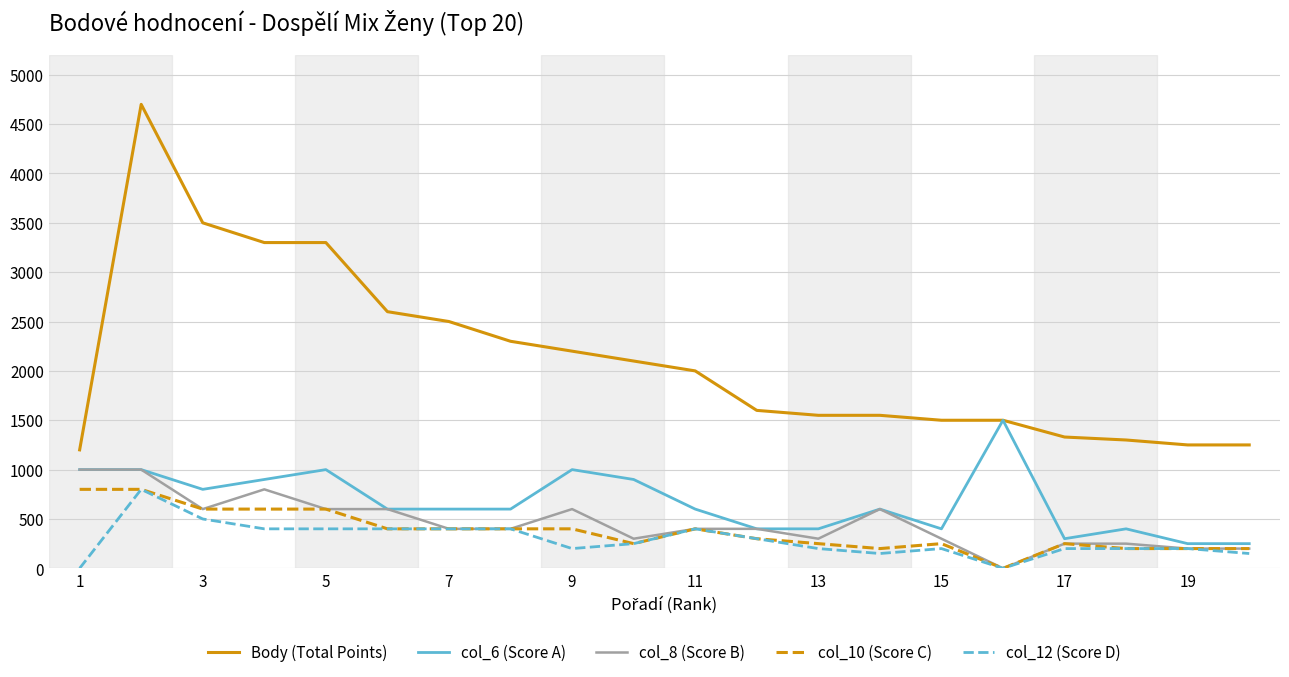

What is the sum of all Body (Total Points) values?

42530